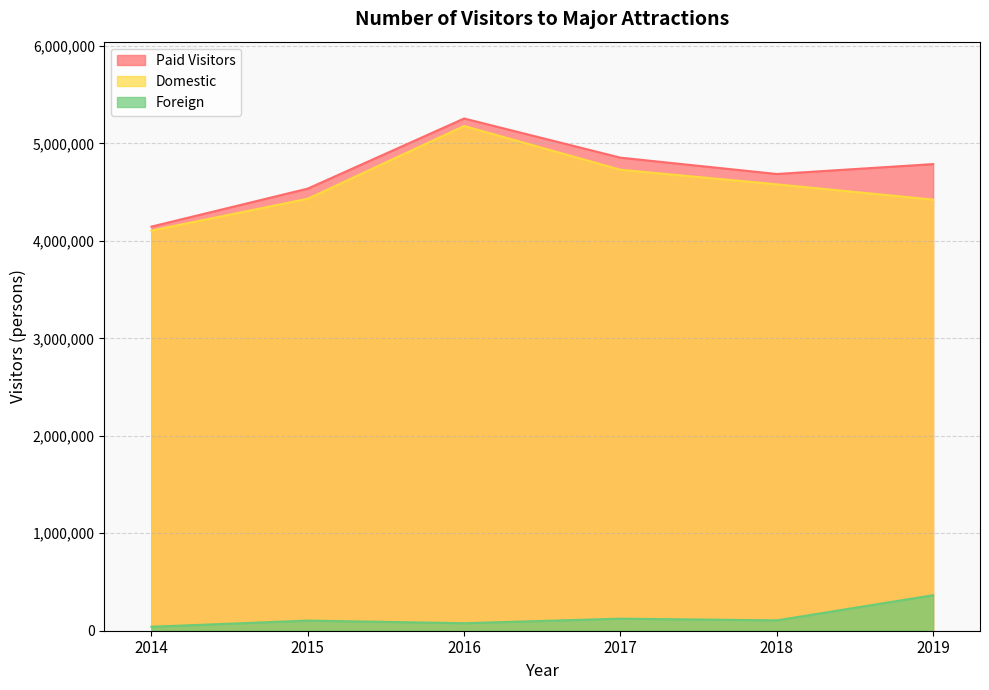

What is the spread (max minus min) of values at 2018?

4580490